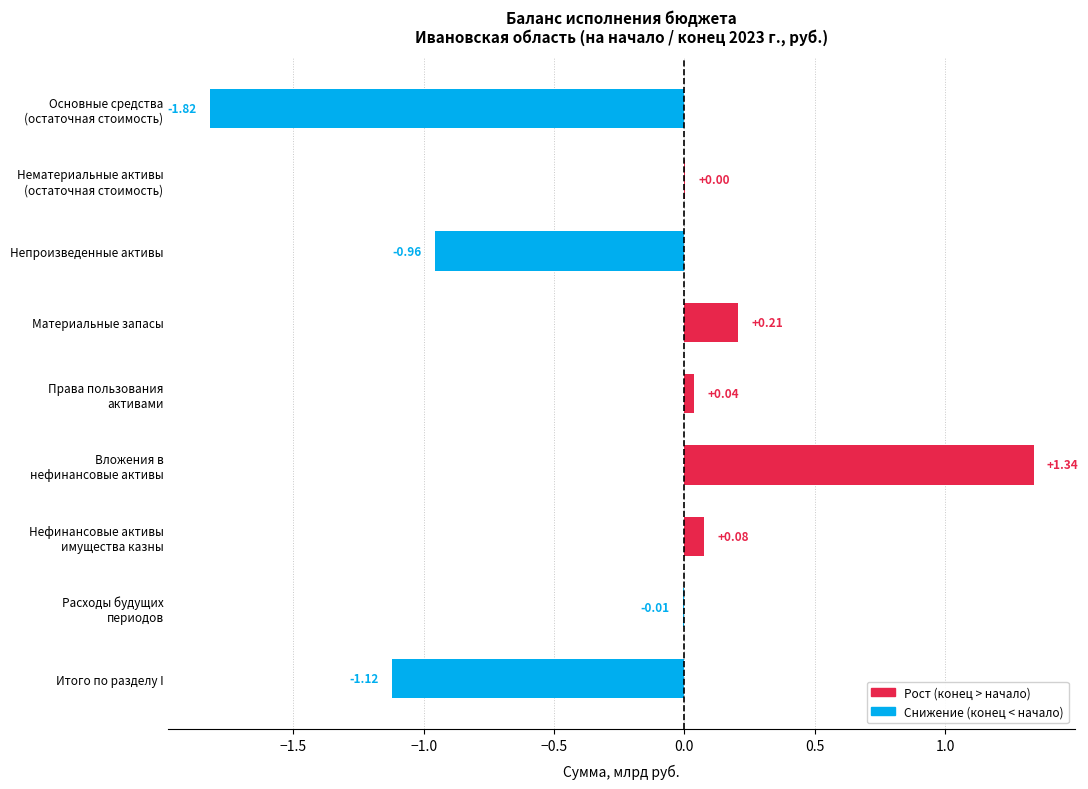

How many series are shown in this chart?

1